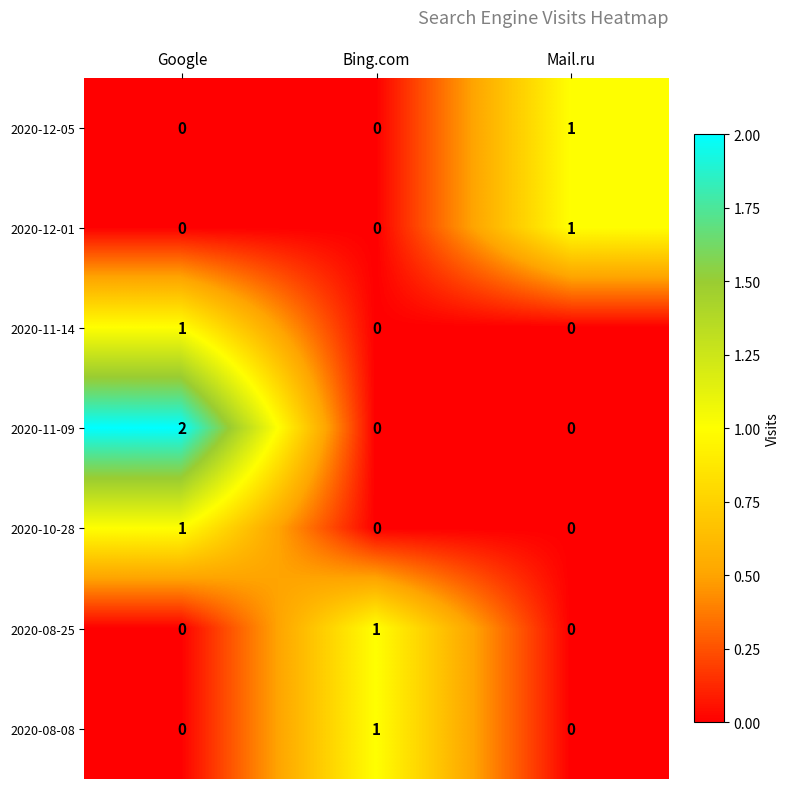

Reading left to right, what are all the values shown in this chart?

2020-12-05: Google=0	Bing.com=0	Mail.ru=1
2020-12-01: Google=0	Bing.com=0	Mail.ru=1
2020-11-14: Google=1	Bing.com=0	Mail.ru=0
2020-11-09: Google=2	Bing.com=0	Mail.ru=0
2020-10-28: Google=1	Bing.com=0	Mail.ru=0
2020-08-25: Google=0	Bing.com=1	Mail.ru=0
2020-08-08: Google=0	Bing.com=1	Mail.ru=0